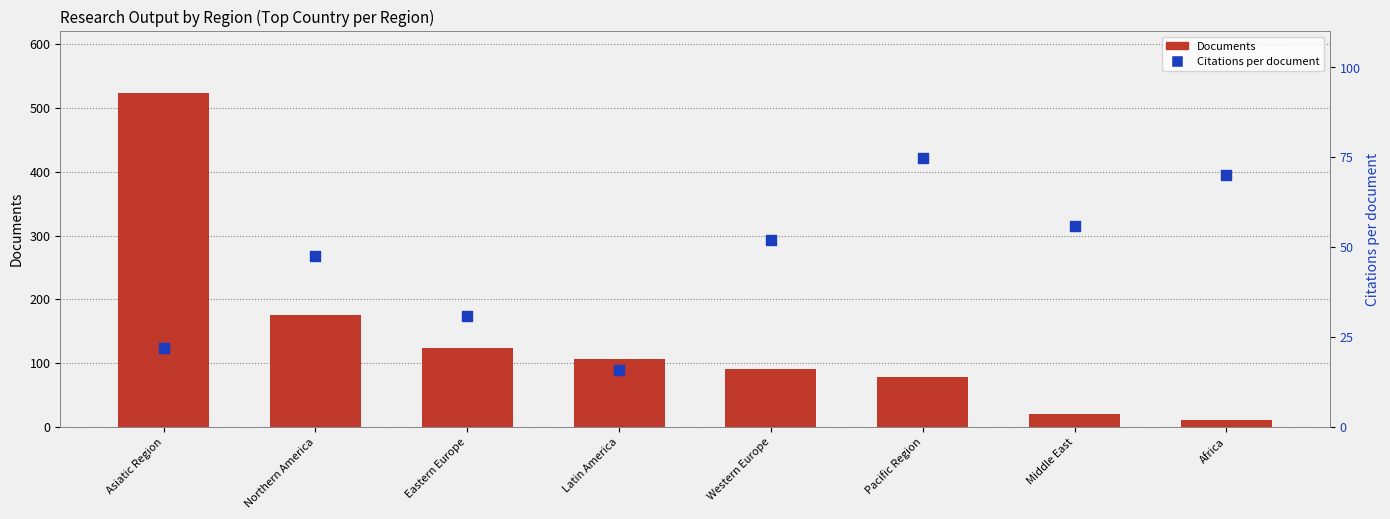

Is the value of Documents at Asiatic Region greater than the value of Citations per document at Middle East?

Yes